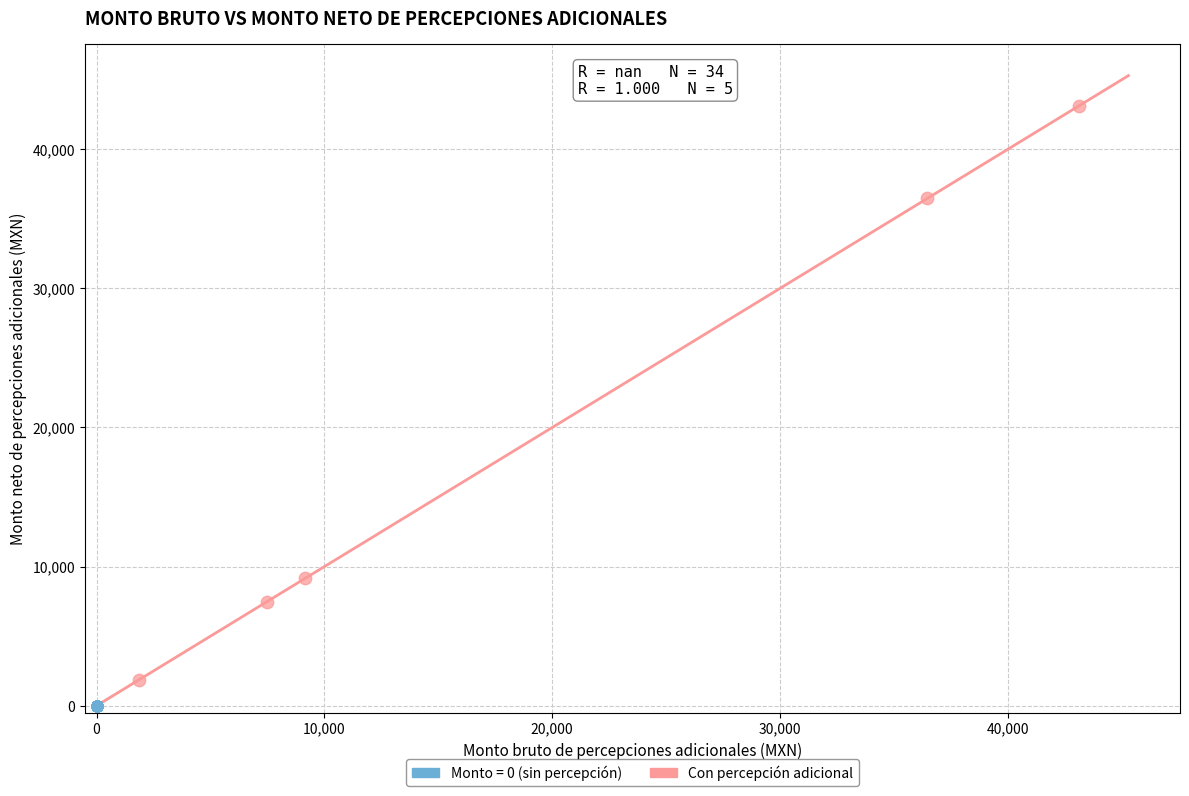

Which series contains the highest Y value?

Con percepción adicional